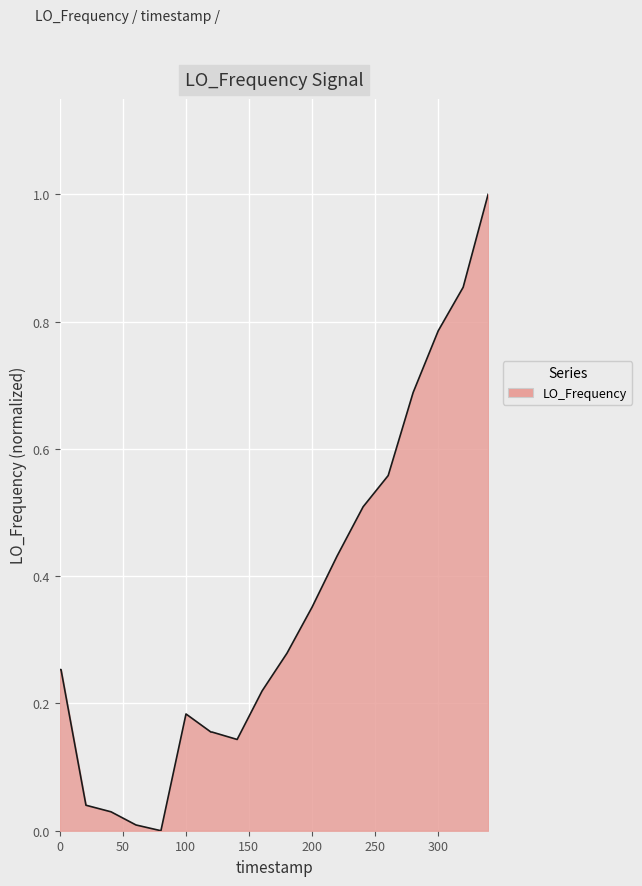

What is the difference between the maximum and minimum values?

1.0